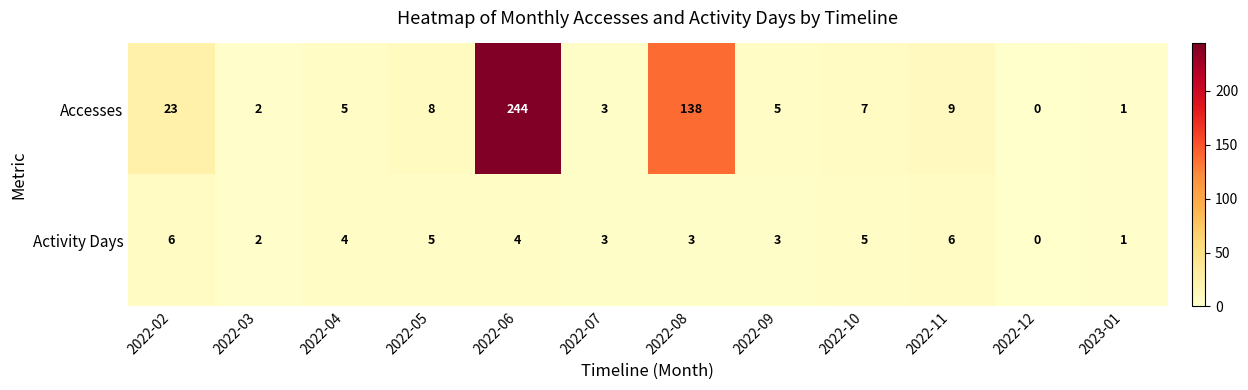

Rank the series by their average value, from lowest to highest.

Activity Days, Accesses